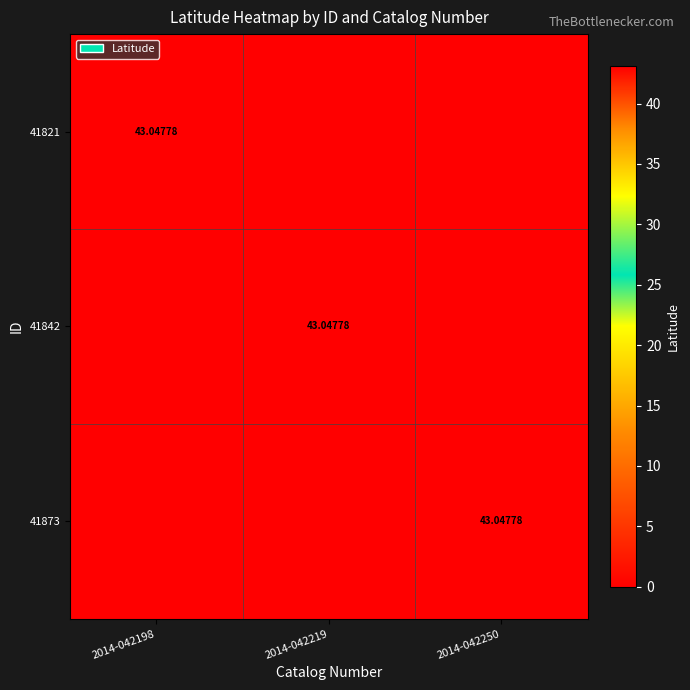

Which has a higher value, 2014-042250 or 2014-042198?

2014-042198